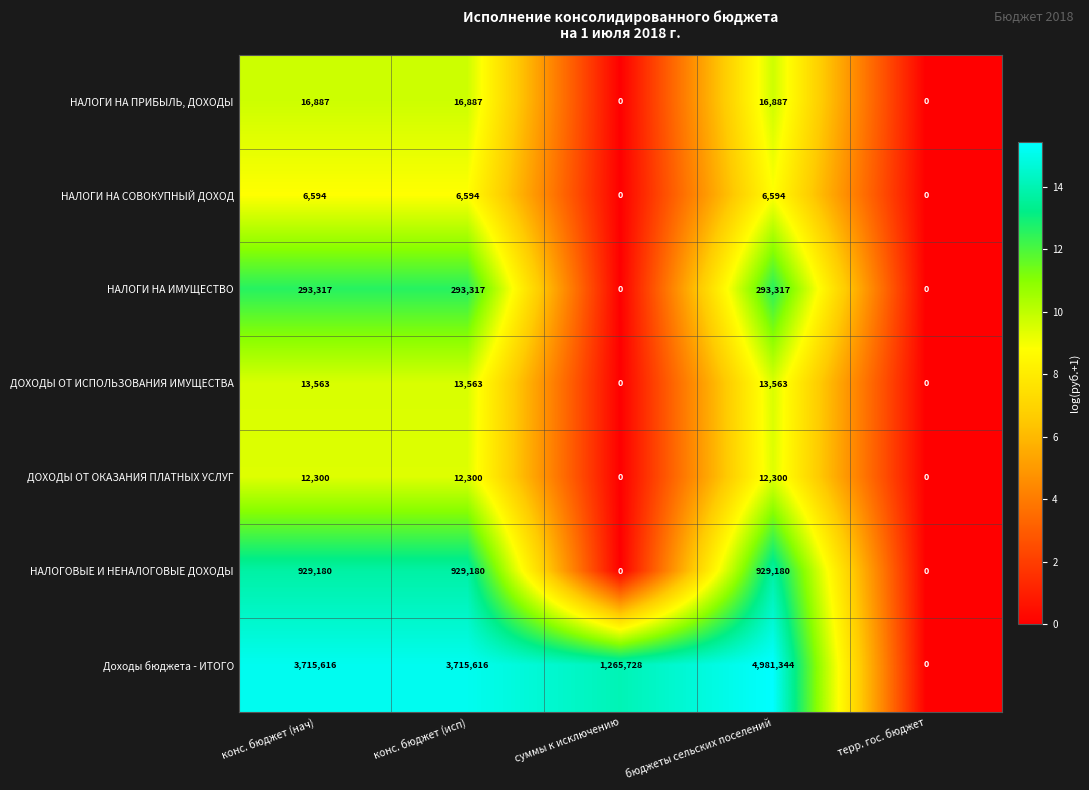

Count the НАЛОГИ НА ИМУЩЕСТВО values in the range 0 to 293317.

5